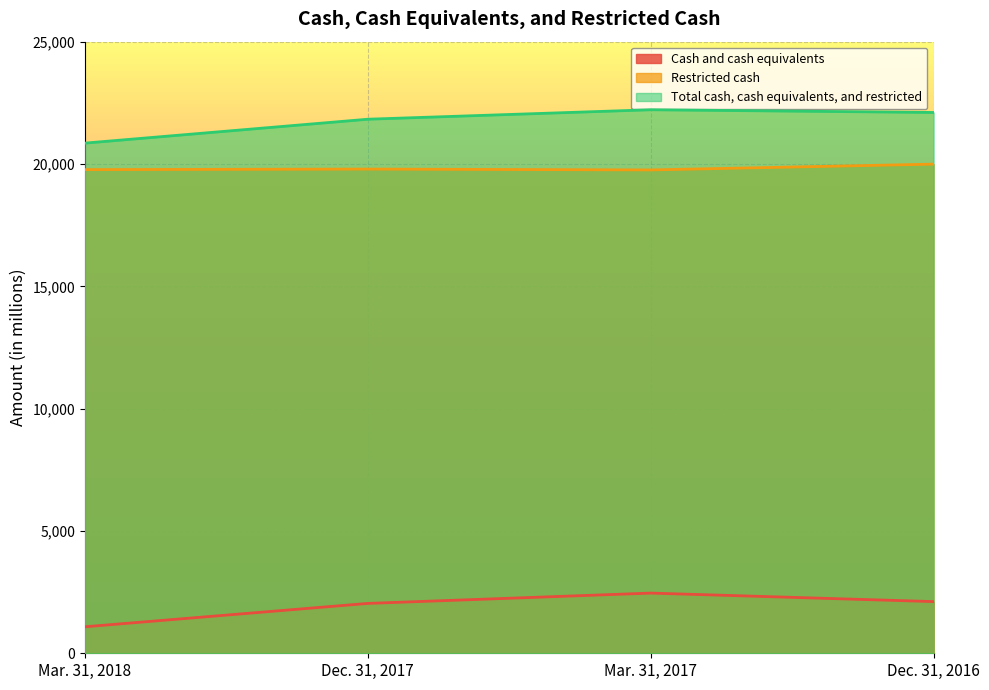

At which label is Restricted cash closest to 19875?

Dec. 31, 2017